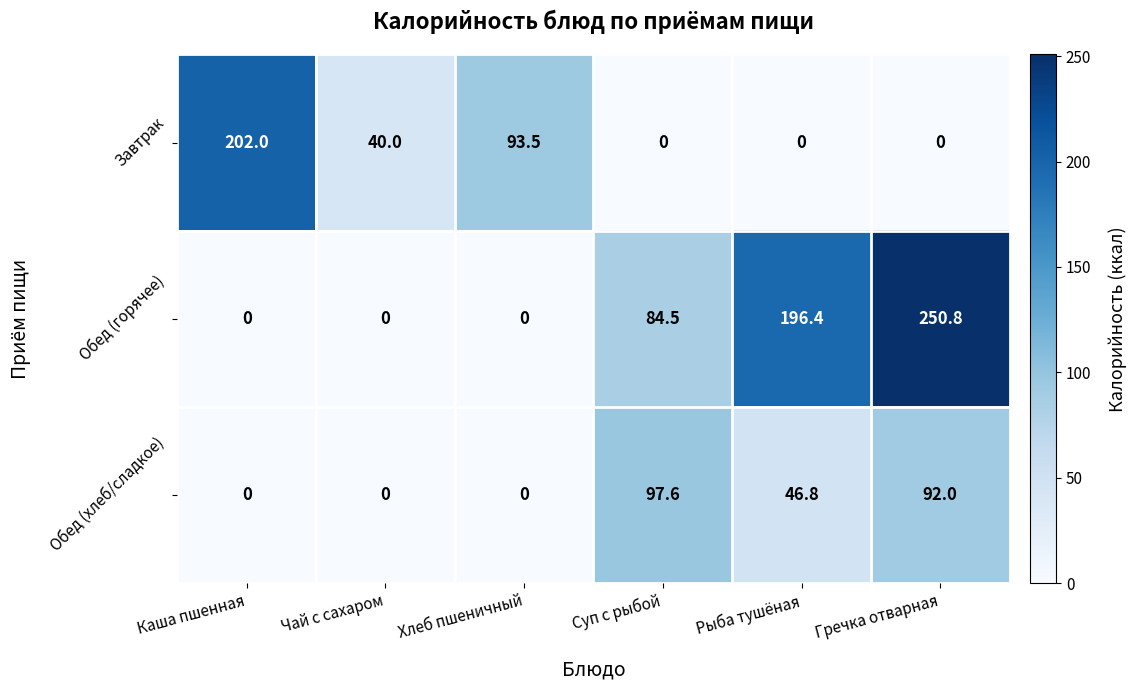

True or false: Обед (хлеб/сладкое) has a value of 0.0 at Каша пшенная.

True